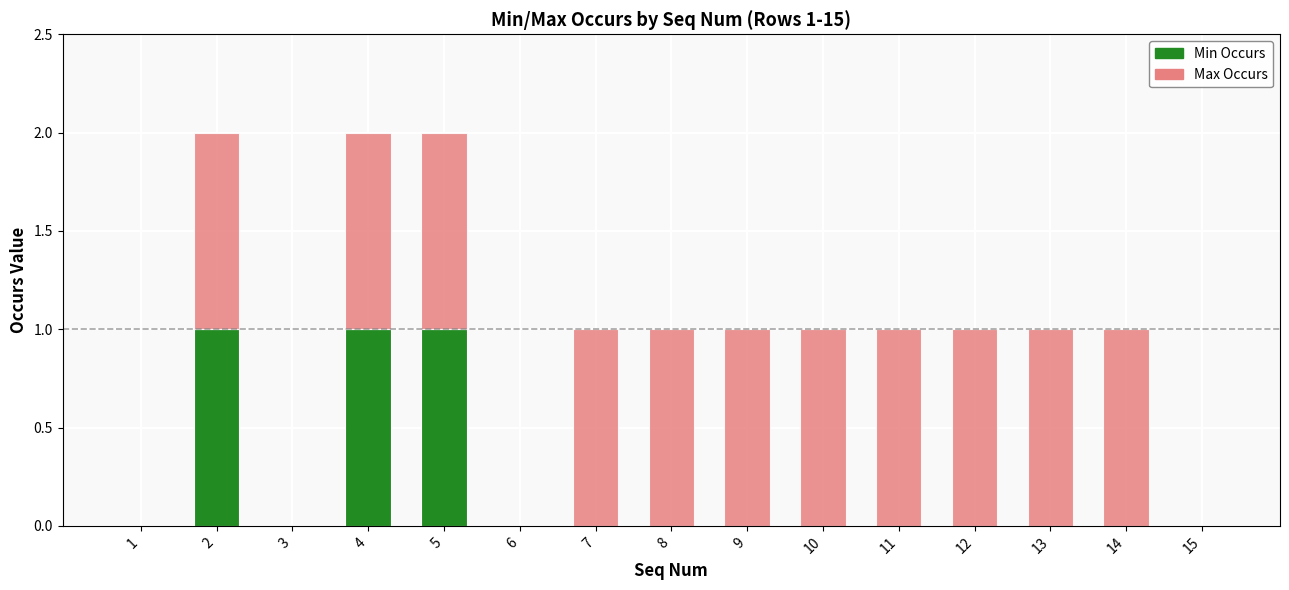

The Min Occurs series shows 1 at 2. True or false?

True